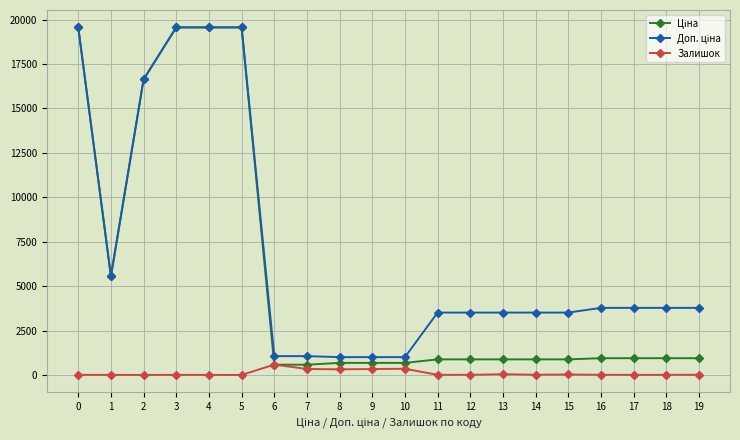

How many distinct data groups are displayed?

3